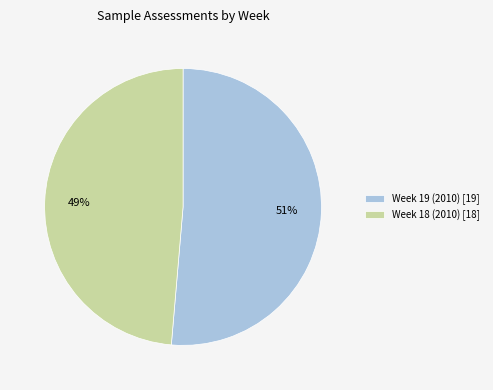

How many slices are in this pie chart?

2